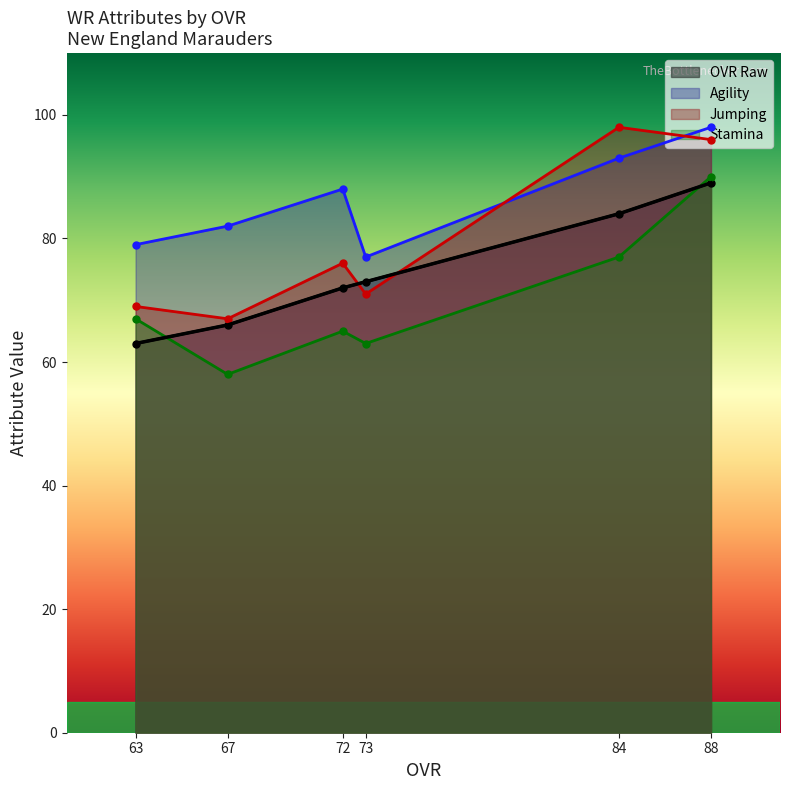

True or false: agility and stamina intersect in this chart.

False